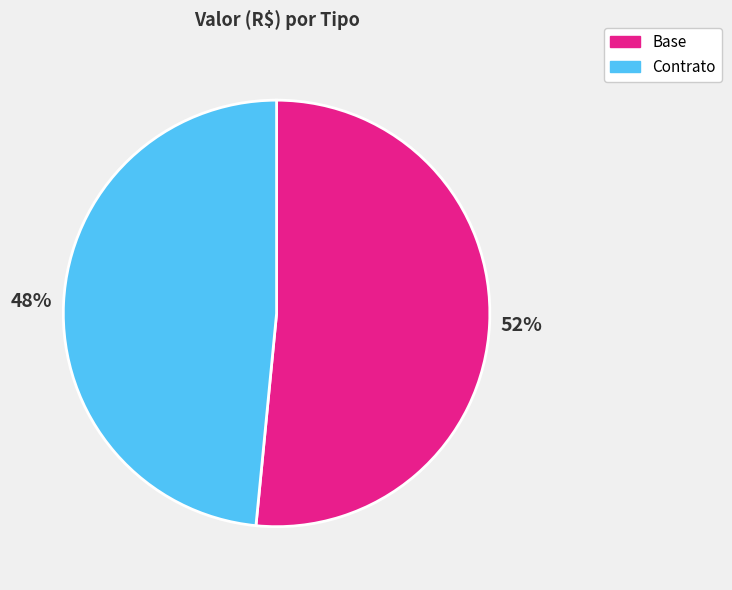

What is the ratio of the value at Contrato to the value at Base?

0.9